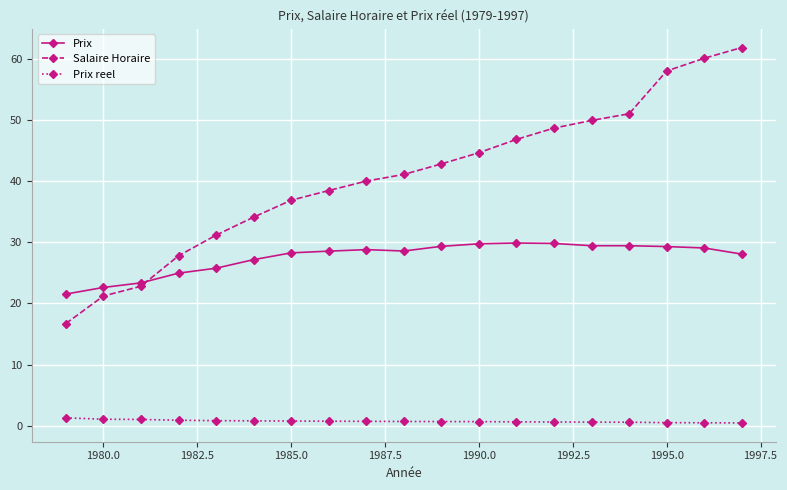

At how many categories does at least one series exceed 9?

19